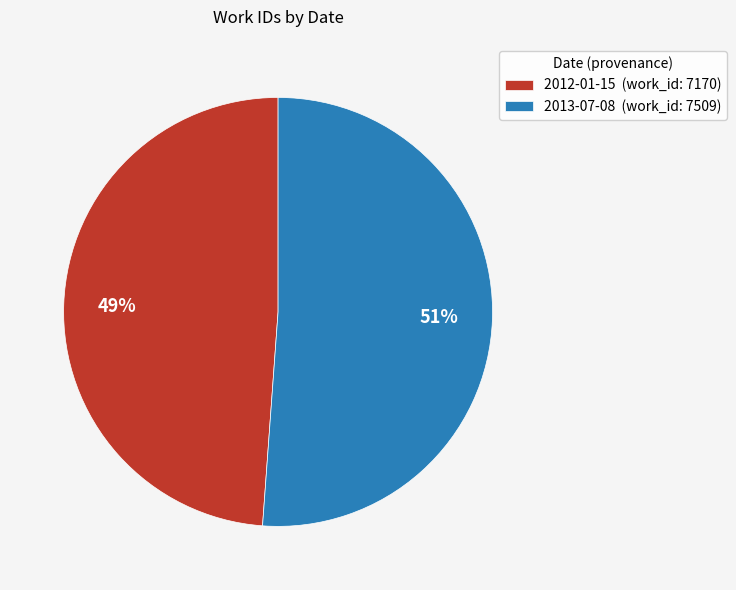

How many segments does this pie chart have?

2